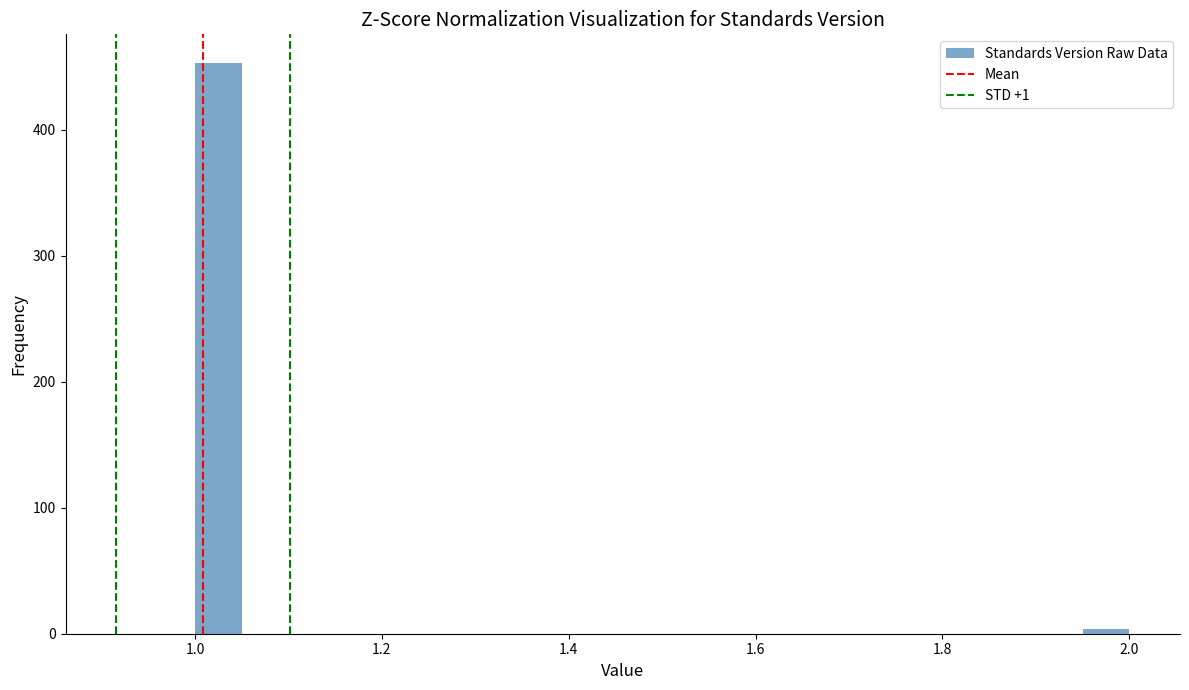

Around what value on the x-axis is the tallest bar? Give the approximate position of its centre, as read against the axis.

1.02